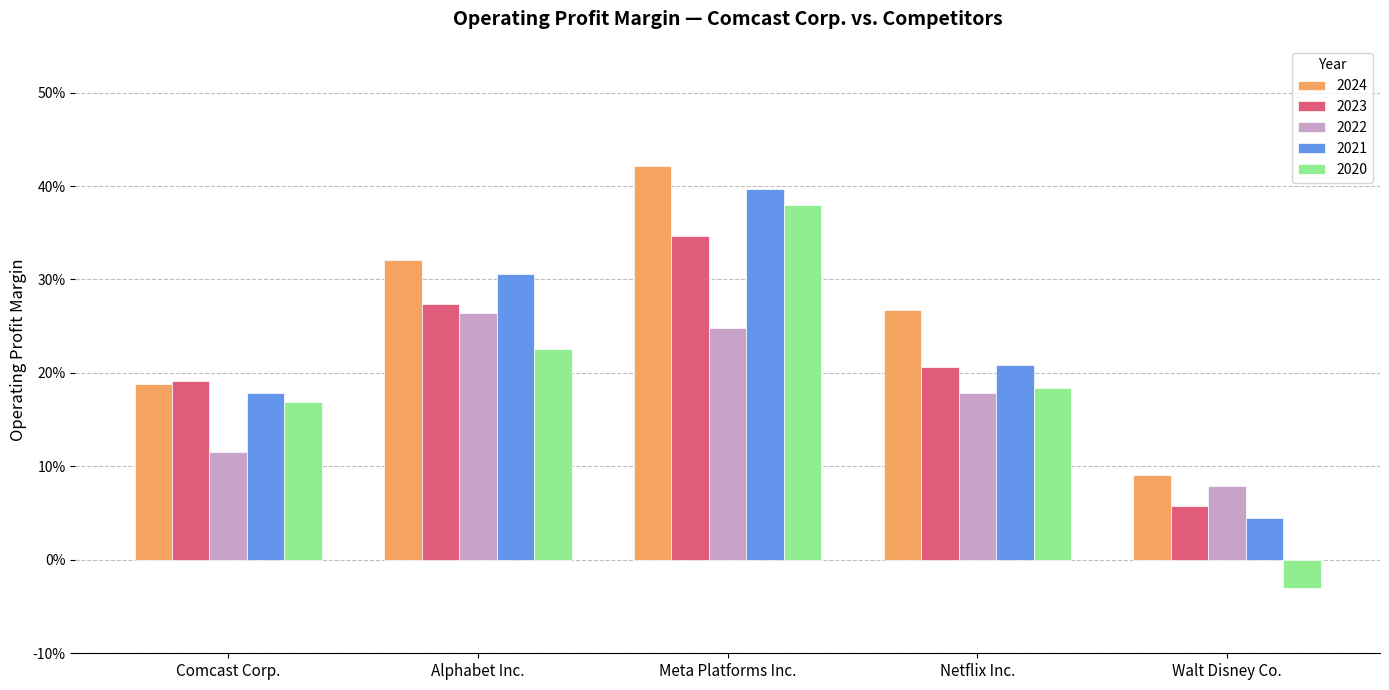

What are all the series names shown in the legend?

2024, 2023, 2022, 2021, 2020